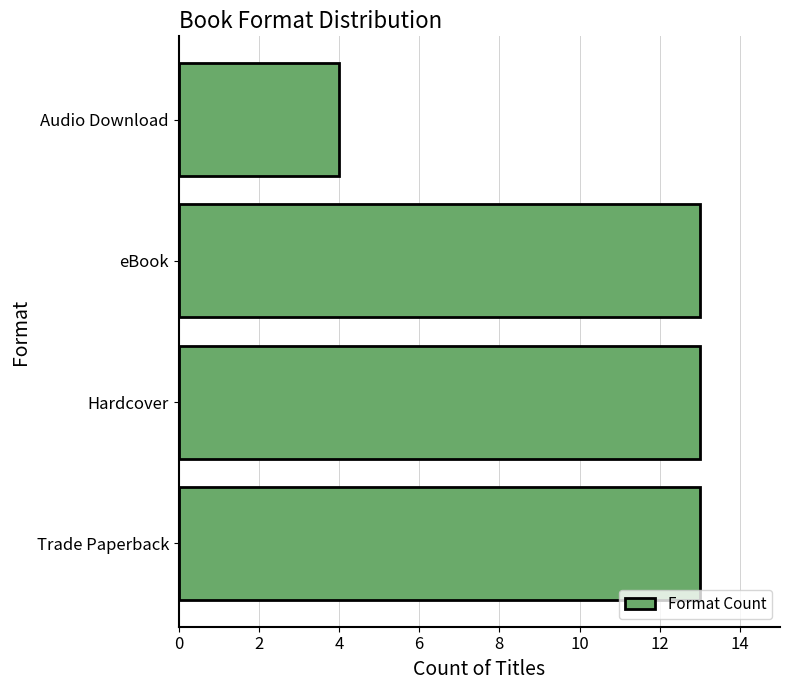

What is the average value?

11